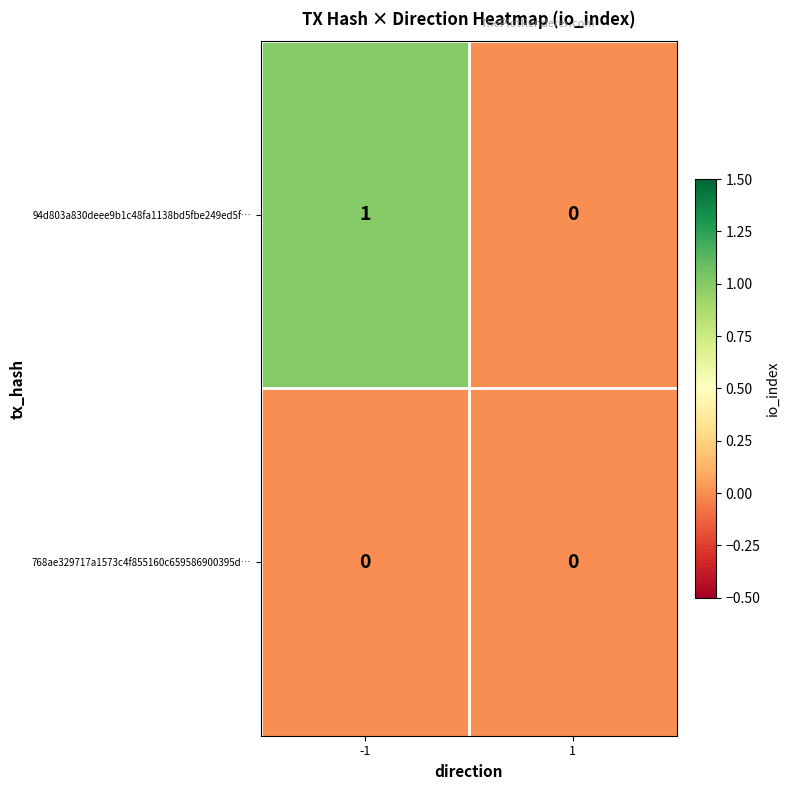

Between -1 and 1, which series saw the biggest shift?

94d803a830deee9b1c48fa1138bd5fbe249ed5f…